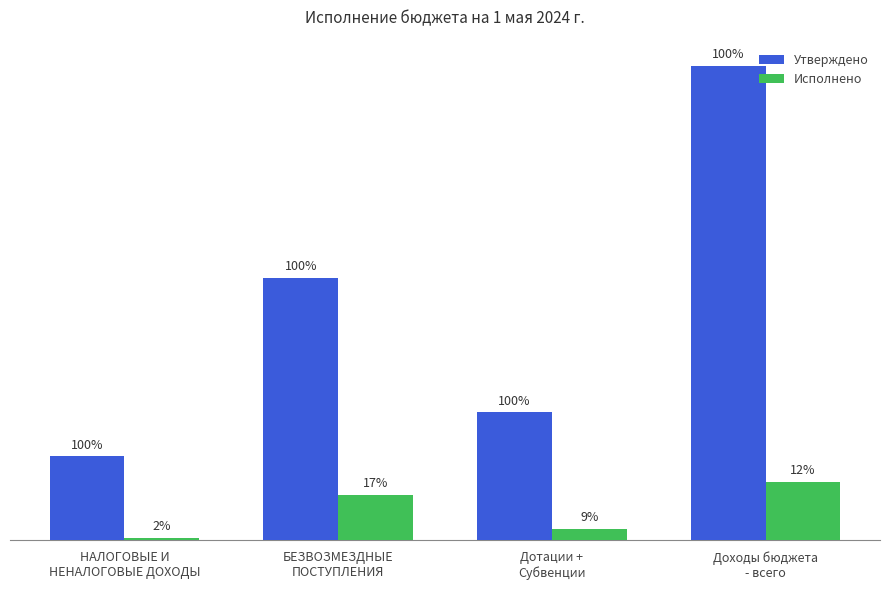

What are all the series names shown in the legend?

Утверждено, Исполнено